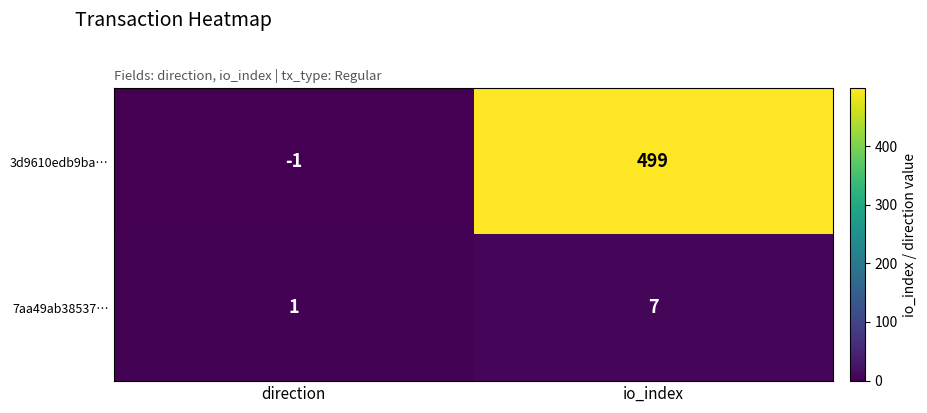

Rank the series by their average value, from lowest to highest.

7aa49ab38537…, 3d9610edb9ba…